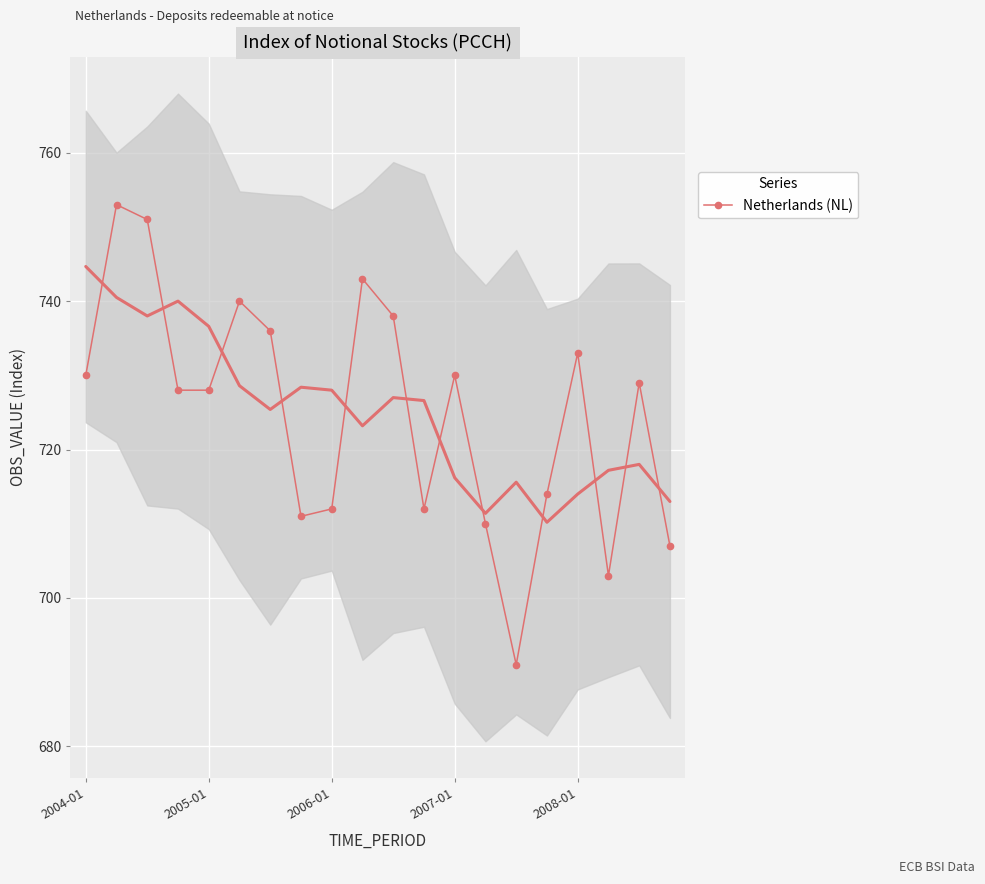

What is the minimum value shown in the chart?

691